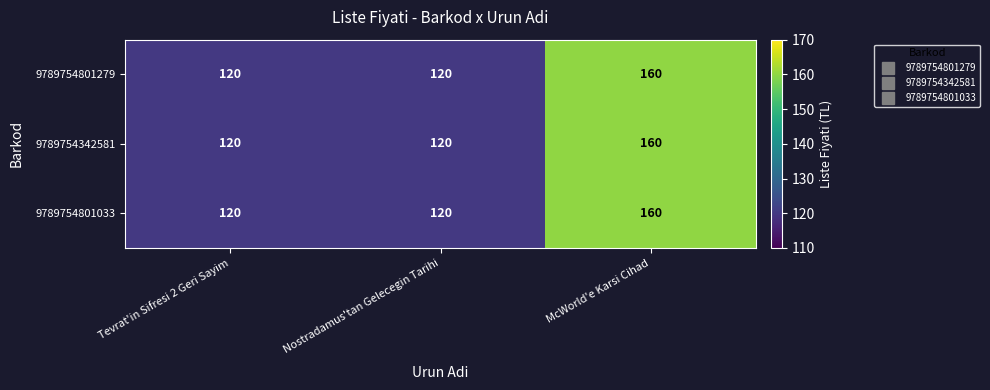

Reading right to left, transcribe all the data shown in this chart.

9789754801279: McWorld'e Karsi Cihad=160	Nostradamus'tan Gelecegin Tarihi=120	Tevrat'in Sifresi 2 Geri Sayim=120
9789754342581: McWorld'e Karsi Cihad=160	Nostradamus'tan Gelecegin Tarihi=120	Tevrat'in Sifresi 2 Geri Sayim=120
9789754801033: McWorld'e Karsi Cihad=160	Nostradamus'tan Gelecegin Tarihi=120	Tevrat'in Sifresi 2 Geri Sayim=120